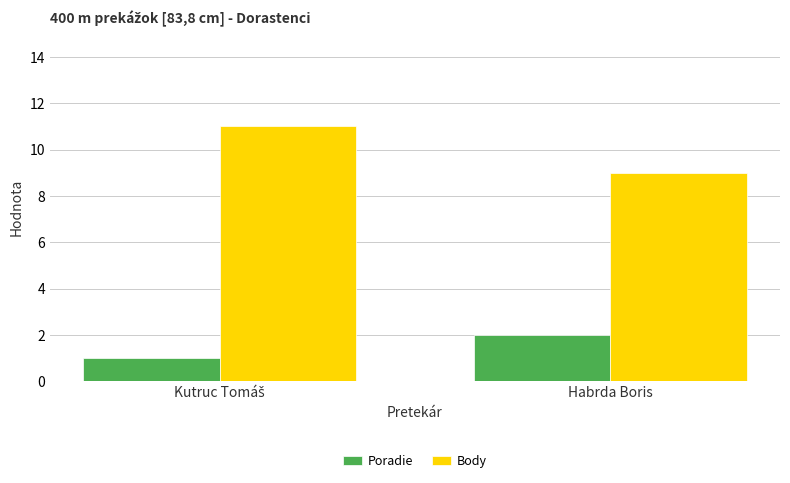

What is the value of the Poradie bar at the 2nd from the left?

2